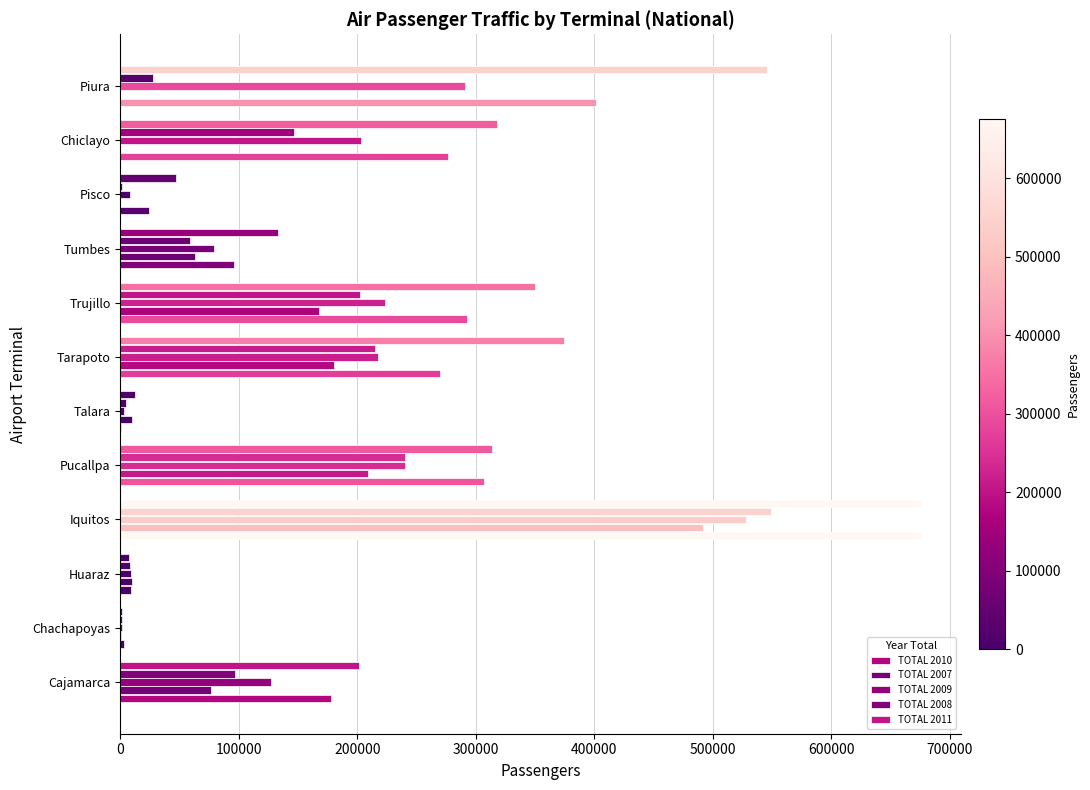

What is the greatest value displayed?

675796